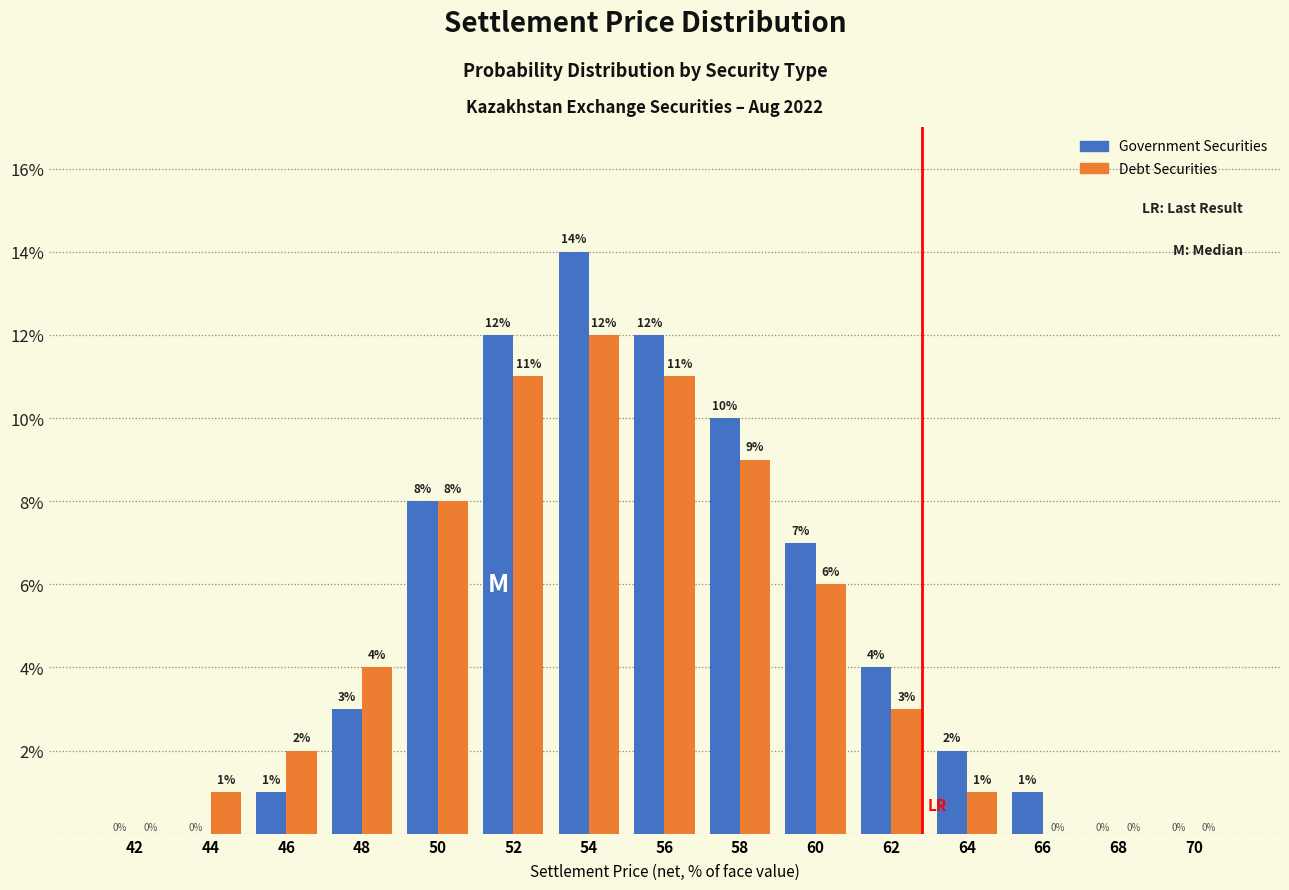

At which category is the sum across all series the highest?

54